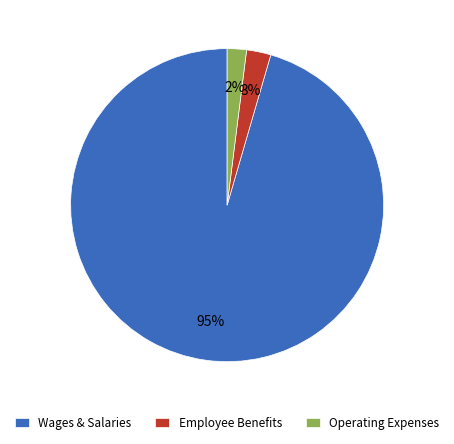

To the nearest percent, what percentage of the pie is Wages & Salaries?

95%